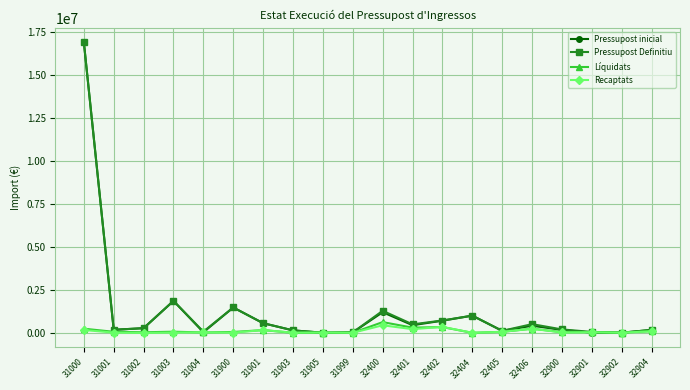

At which category is the sum across all series the highest?

31000